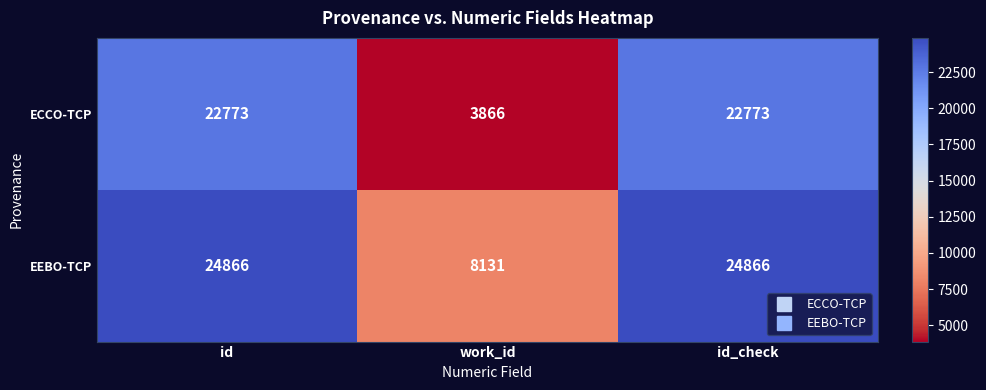

At how many categories does at least one series exceed 7493?

3